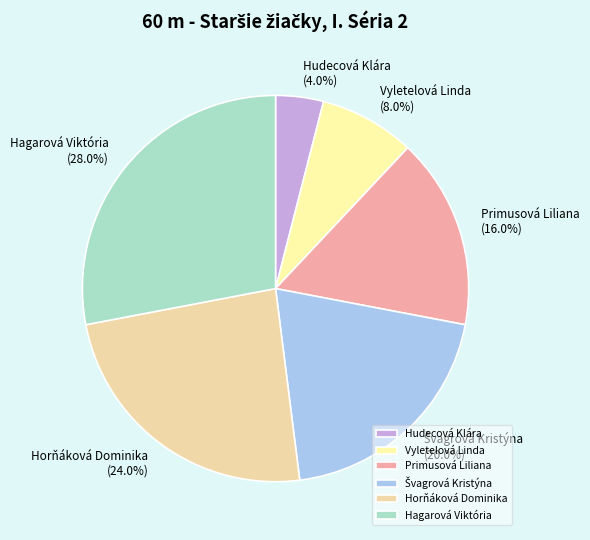

Is Horňáková Dominika the majority of the pie?

No